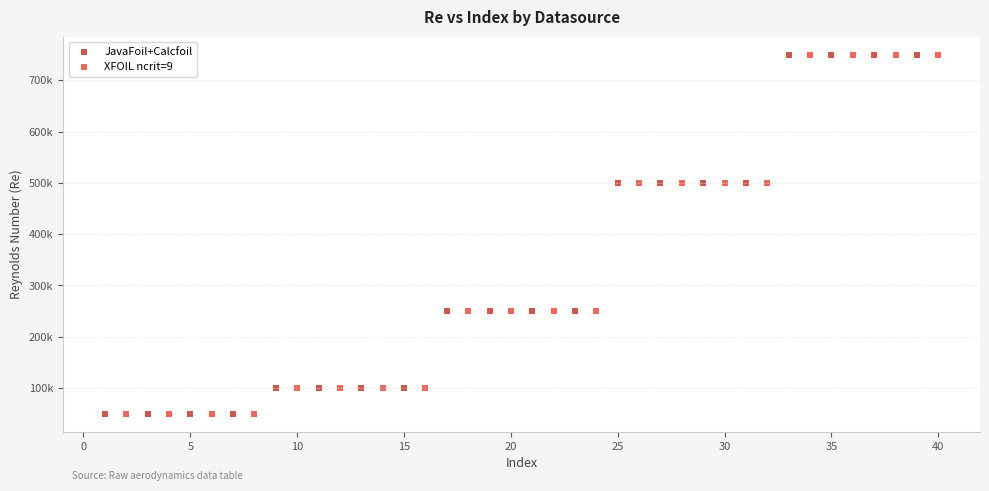

What are all the series names shown in the legend?

JavaFoil+Calcfoil, XFOIL ncrit=9